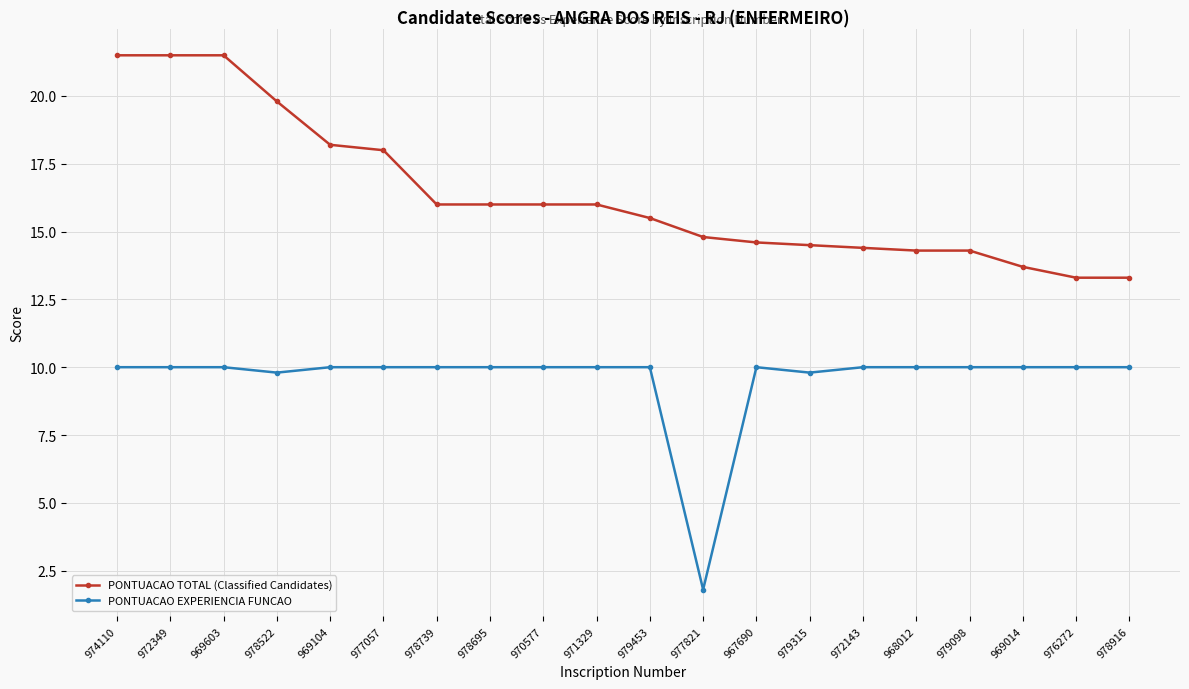

What position from the left is 971329?

10